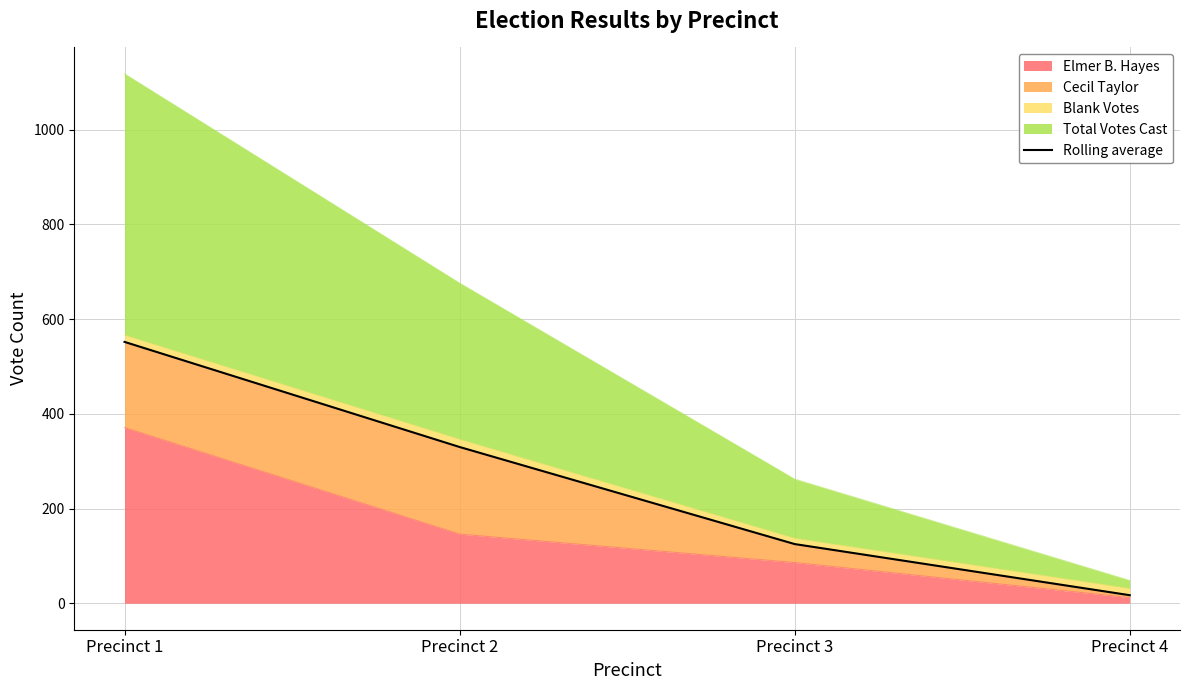

At which category does the chart reach its minimum across all series?

Precinct 4